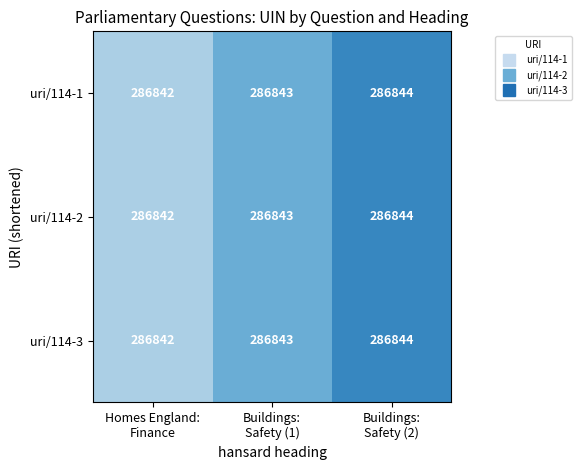

Reading left to right, list all the values displayed in this chart.

uri/114-1: 286842	286843	286844
uri/114-2: 286842	286843	286844
uri/114-3: 286842	286843	286844